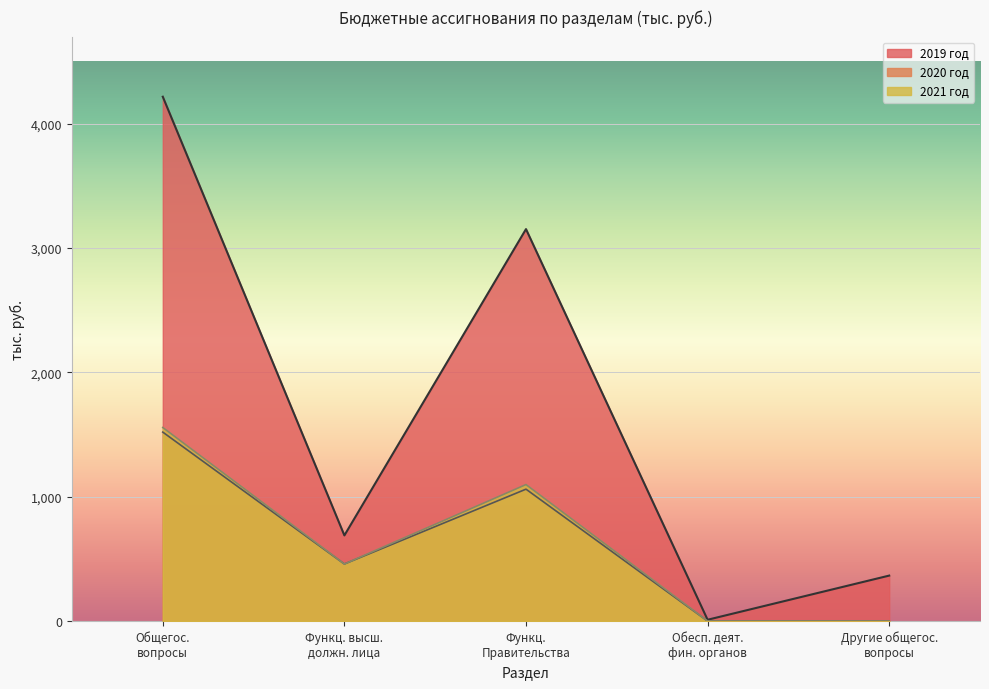

Which series has the largest total across all categories?

2019 год